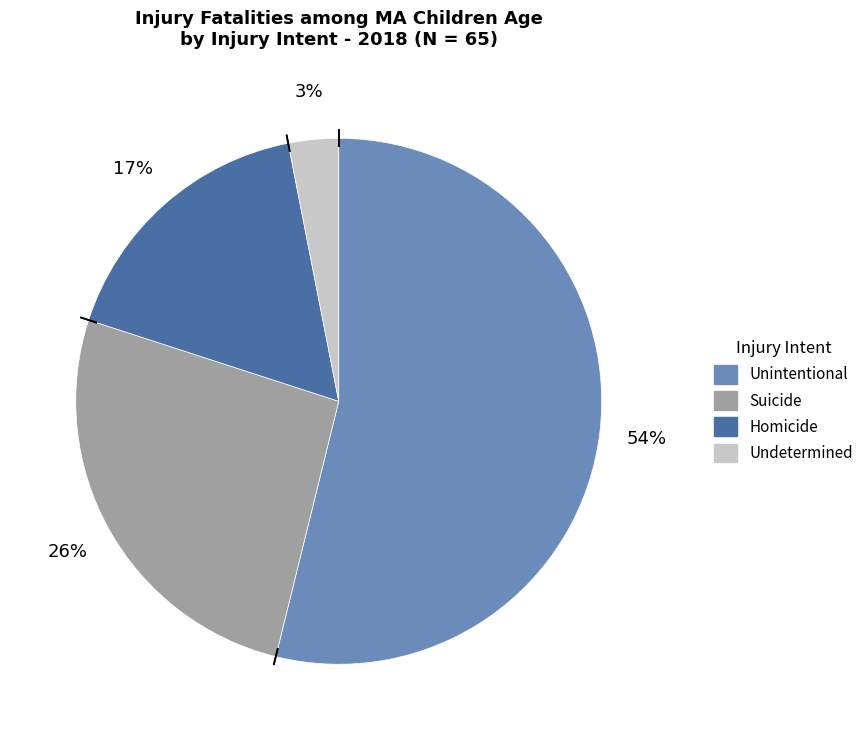

Is there a majority slice in this chart?

Yes